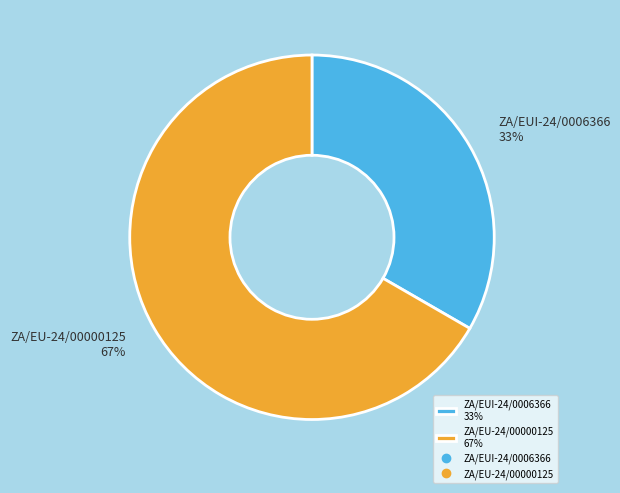

Rank the categories by value from lowest to highest.

ZA/EUI-24/0006366, ZA/EU-24/00000125